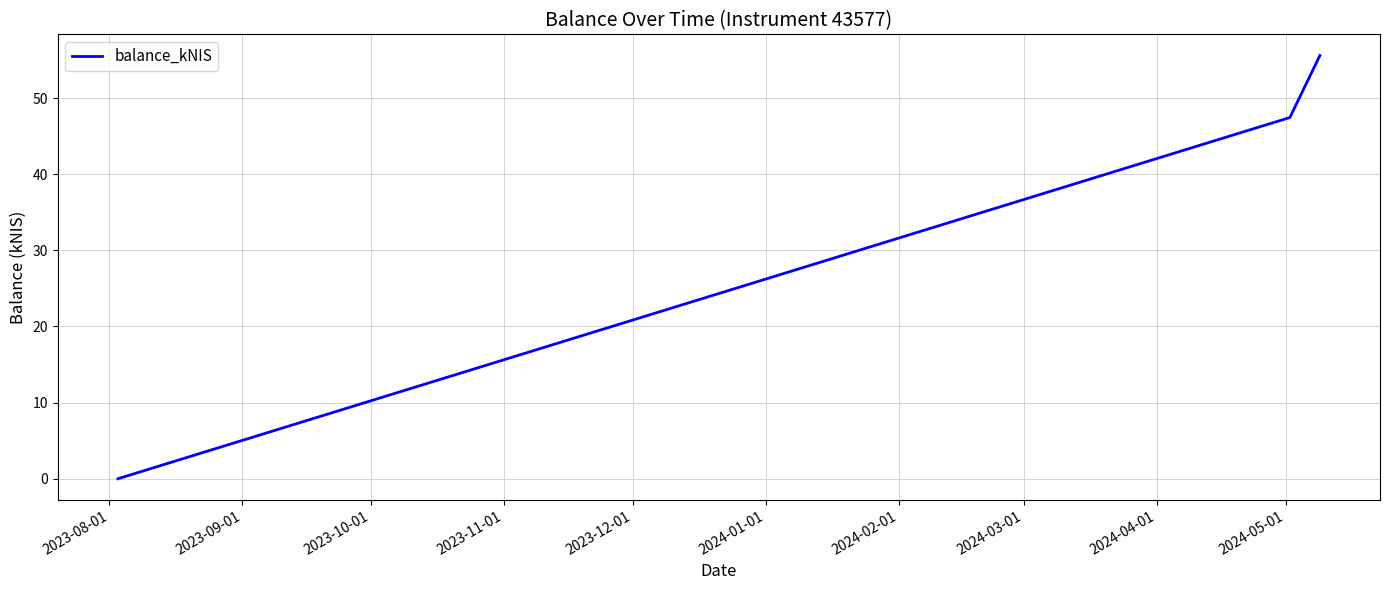

What is the maximum value shown in the chart?

55.6